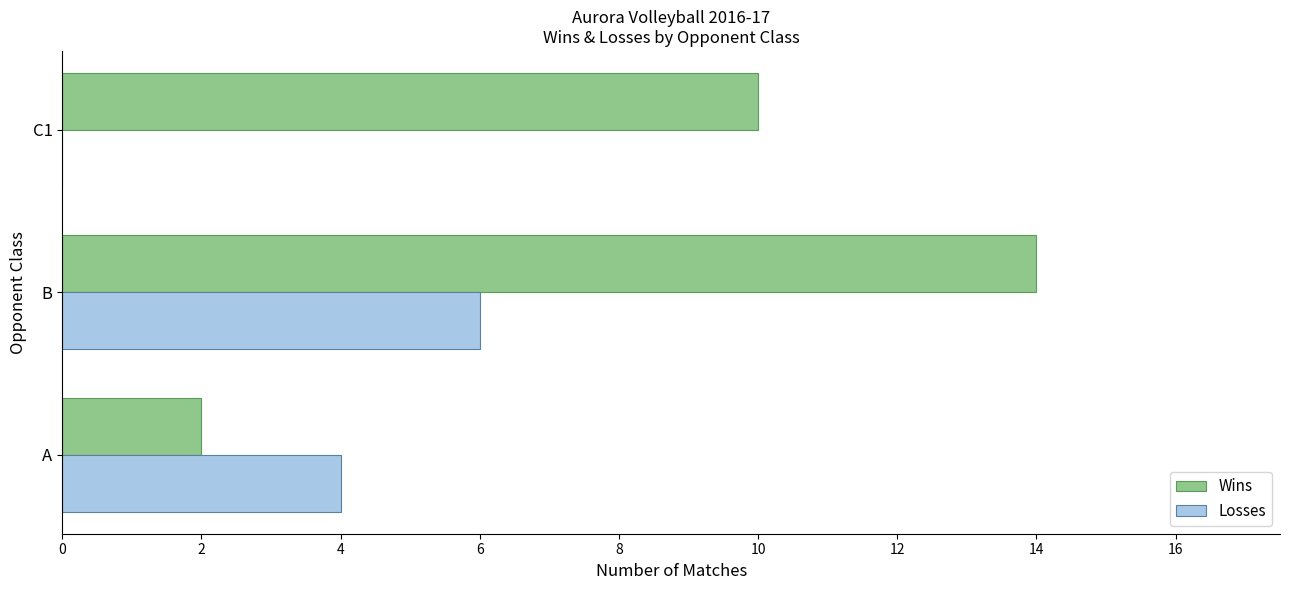

What is the sum of all Losses values?

10